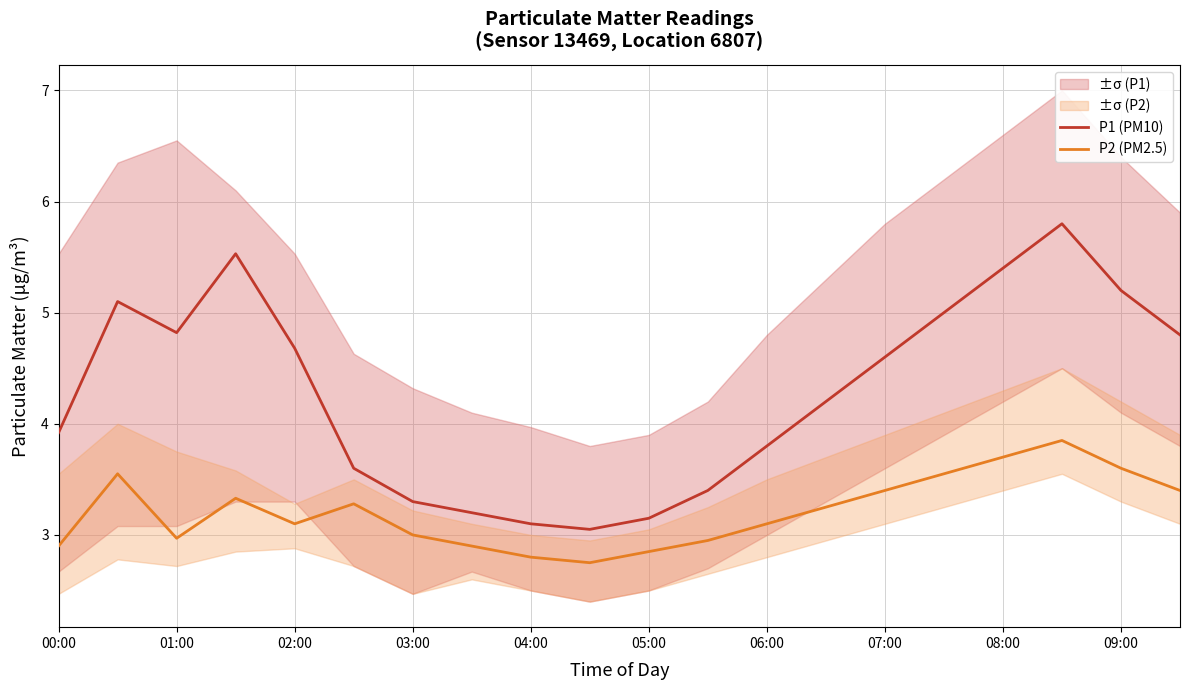

The value of P2 (PM2.5) at 04:00 is 4.2. True or false?

False